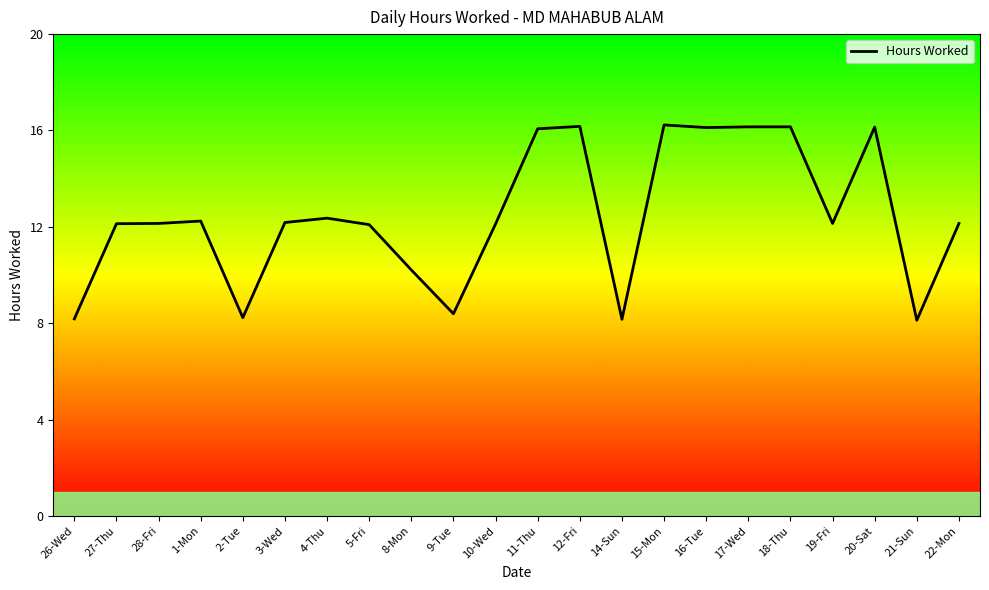

True or false: the data shows 16.1 at 16-Tue.

True